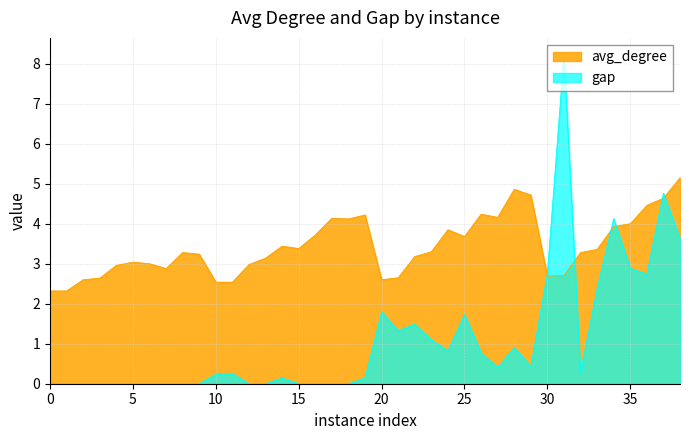

What is the total value across all series at 22?

4.7